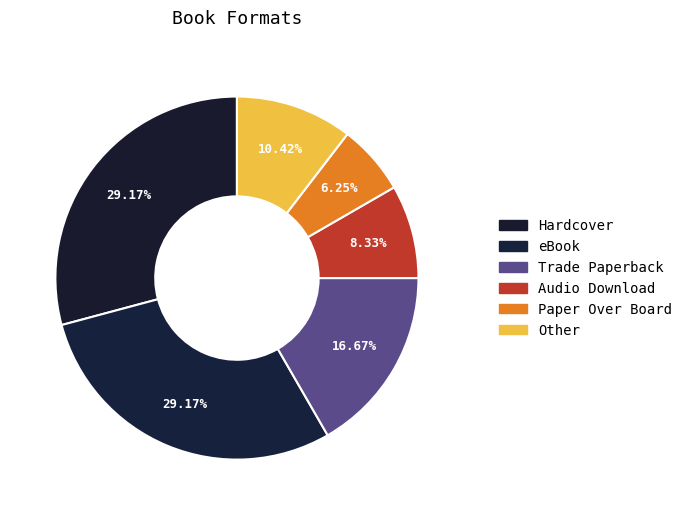

Does any single category account for the majority?

No